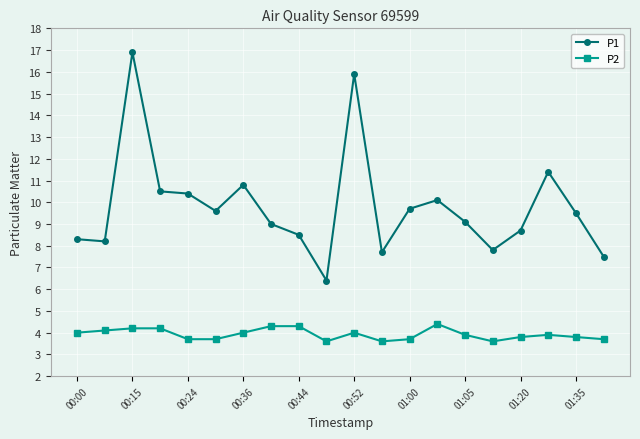

Reading left to right, list all the values displayed in this chart.

P1: 8.3	8.2	16.9	10.5	10.4	9.6	10.8	9.0	8.5	6.4	15.9	7.7	9.7	10.1	9.1	7.8	8.7	11.4	9.5	7.5
P2: 4.0	4.1	4.2	4.2	3.7	3.7	4.0	4.3	4.3	3.6	4.0	3.6	3.7	4.4	3.9	3.6	3.8	3.9	3.8	3.7